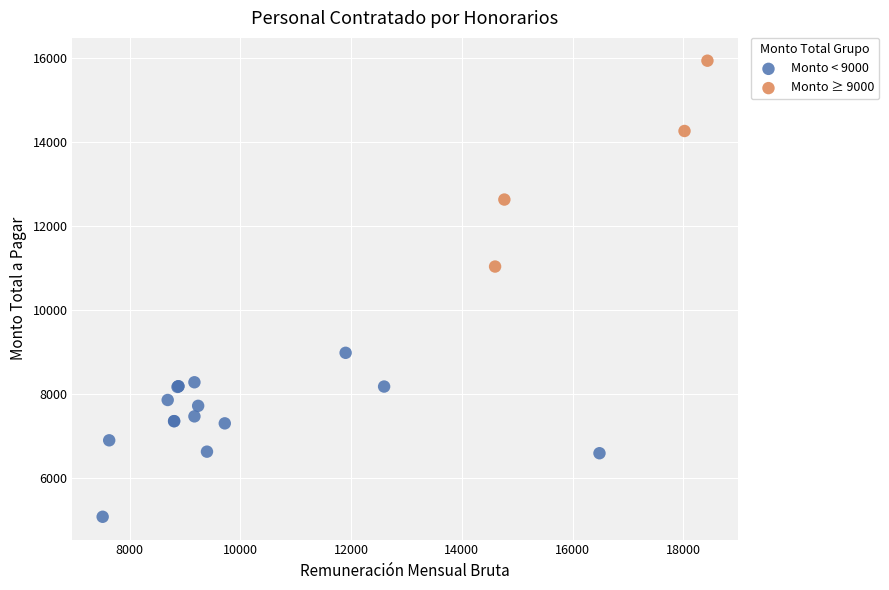

Which series reaches the minimum Y coordinate?

Monto < 9000